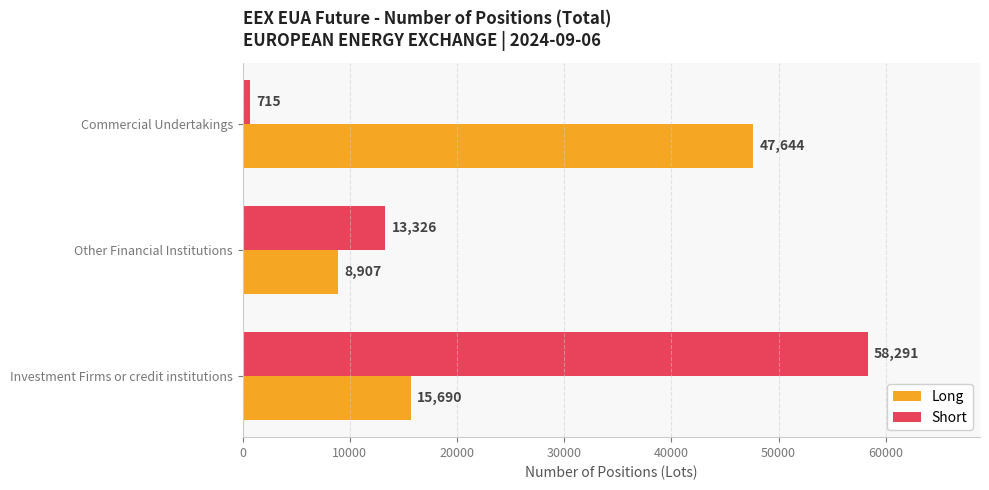

Between Investment Firms or credit institutions and Commercial Undertakings, which series saw the biggest shift?

Short